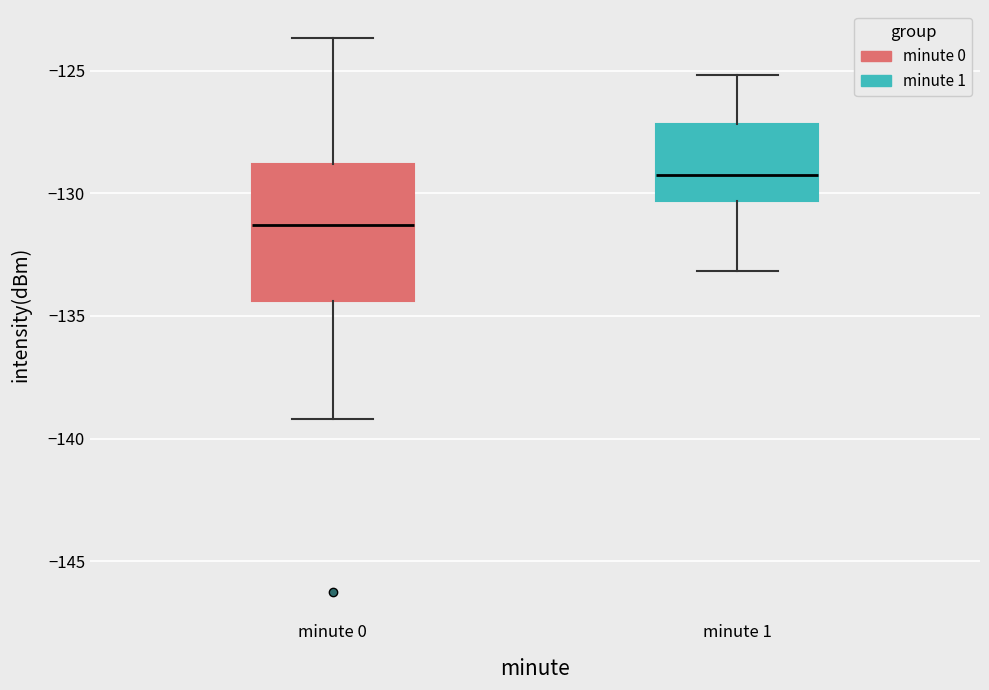

Reading left to right, read every box against the y-axis: the position of its median line, the range the box covers, and the ends of its whiskers. The values are not printed on the chart, so give them approximately, as read against the axis.

minute 0: median -131.5, box -134.5 to -129.0, whiskers -139.0 to -123.5
minute 1: median -129.0, box -130.5 to -127.0, whiskers -133.0 to -125.0